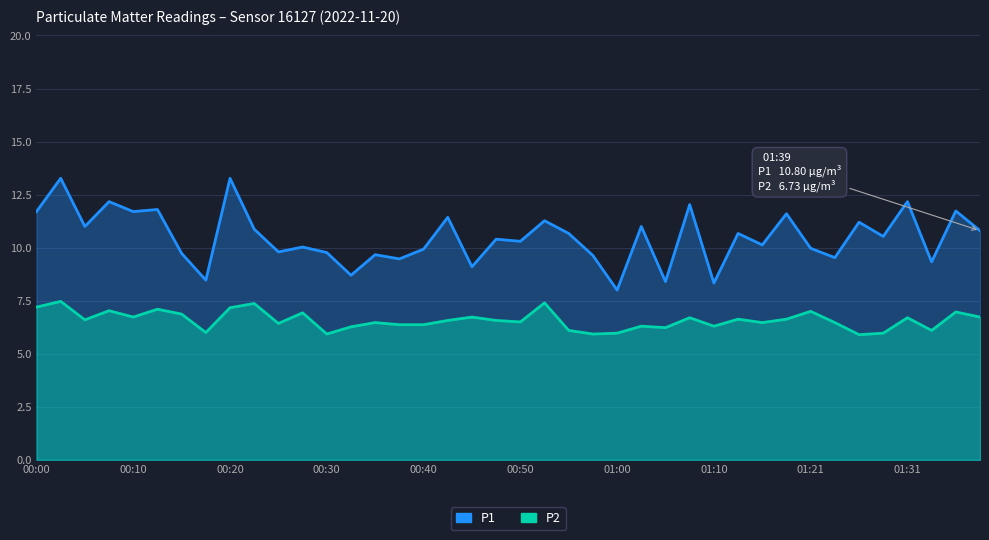

Which series has the largest range (max minus min)?

P1